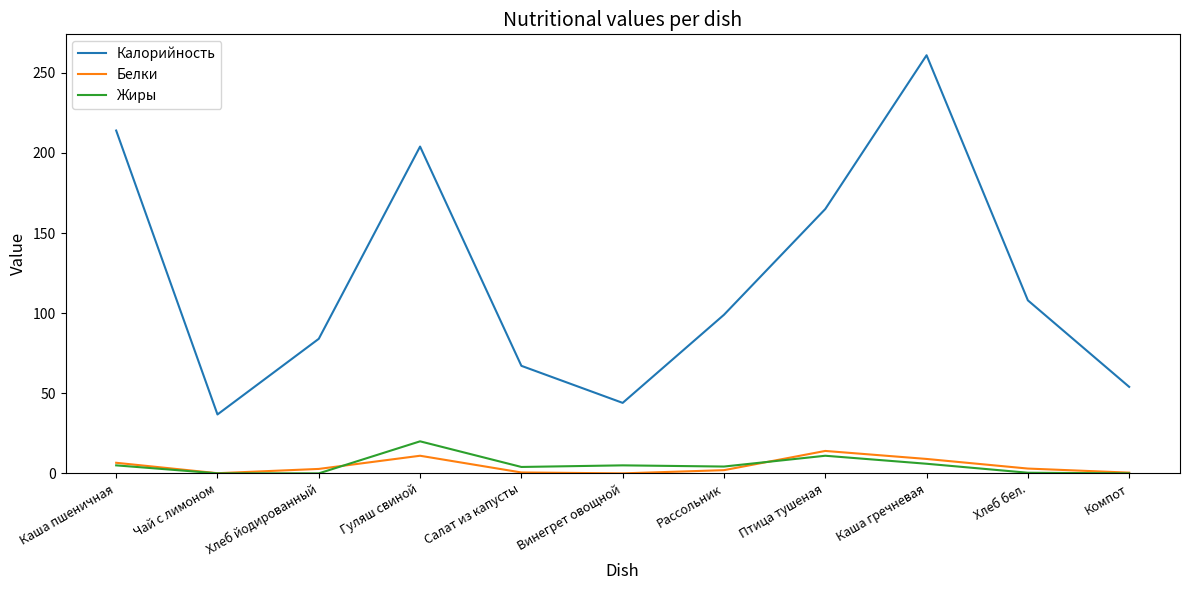

The Калорийность series shows 20.0 at Винегрет овощной. True or false?

False